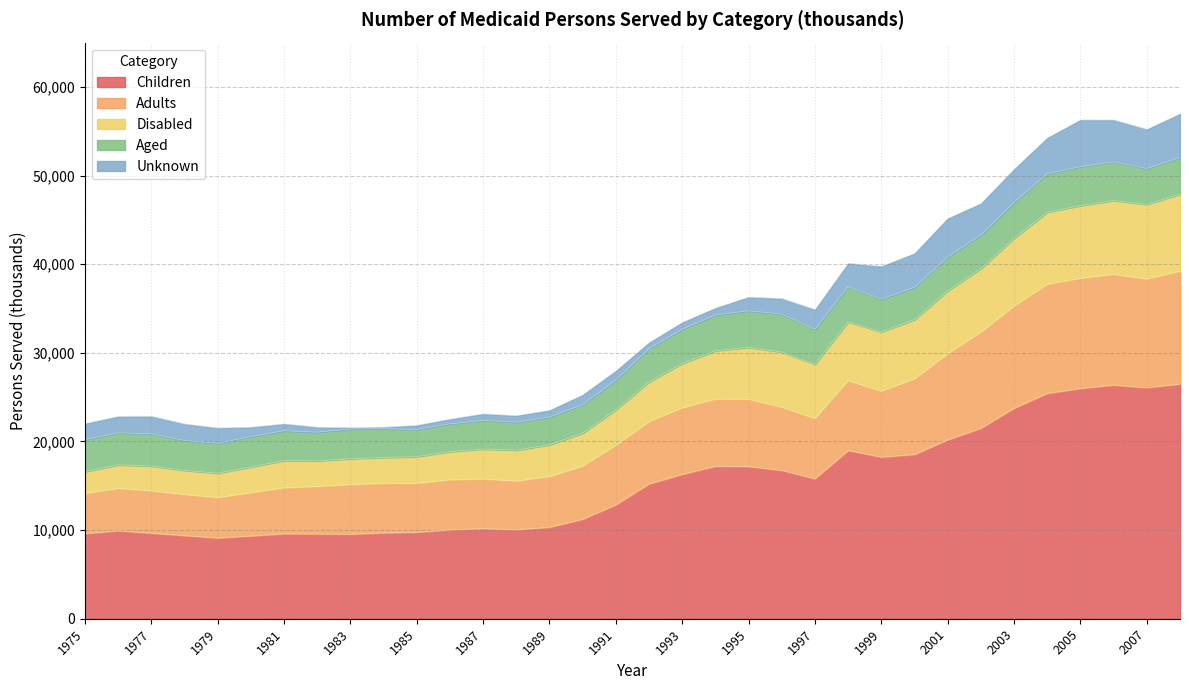

Is it true that Children equals 2726 at 1990?

False